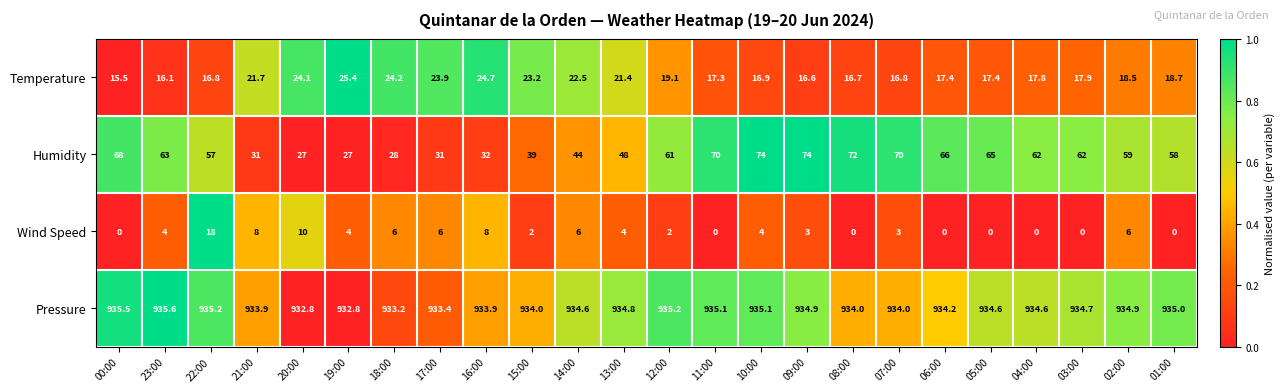

Is the value of Humidity at 16:00 greater than the value of Wind Speed at 02:00?

Yes